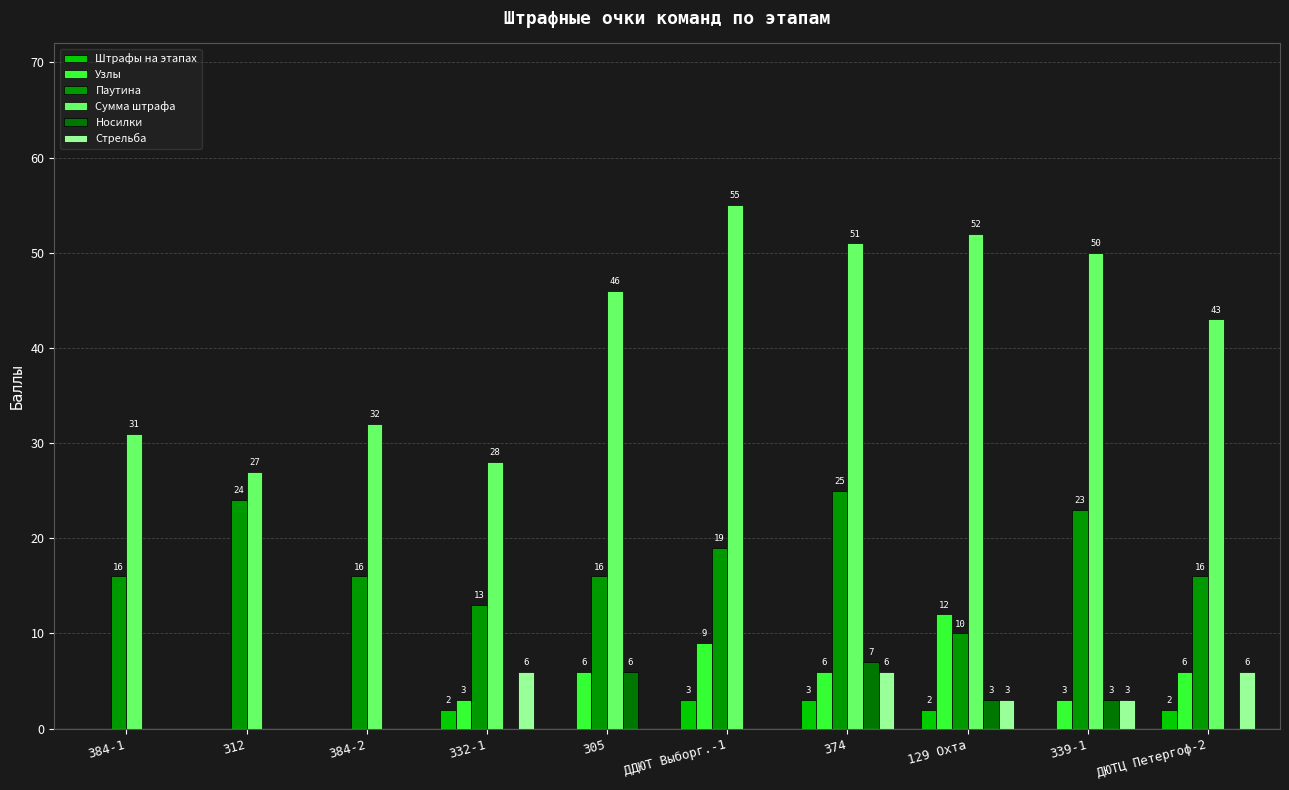

Reading left to right, what are all the values shown in this chart?

Штрафы на этапах: 384-1=0	312=0	384-2=0	332-1=2	305=0	ДДЮТ Выборг.-1=3	374=3	129 Охта=2	339-1=0	ДЮТЦ Петергоф-2=2
Узлы: 384-1=0	312=0	384-2=0	332-1=3	305=6	ДДЮТ Выборг.-1=9	374=6	129 Охта=12	339-1=3	ДЮТЦ Петергоф-2=6
Паутина: 384-1=16	312=24	384-2=16	332-1=13	305=16	ДДЮТ Выборг.-1=19	374=25	129 Охта=10	339-1=23	ДЮТЦ Петергоф-2=16
Сумма штрафа: 384-1=31	312=27	384-2=32	332-1=28	305=46	ДДЮТ Выборг.-1=55	374=51	129 Охта=52	339-1=50	ДЮТЦ Петергоф-2=43
Носилки: 384-1=0	312=0	384-2=0	332-1=0	305=6	ДДЮТ Выборг.-1=0	374=7	129 Охта=3	339-1=3	ДЮТЦ Петергоф-2=0
Стрельба: 384-1=0	312=0	384-2=0	332-1=6	305=0	ДДЮТ Выборг.-1=0	374=6	129 Охта=3	339-1=3	ДЮТЦ Петергоф-2=6